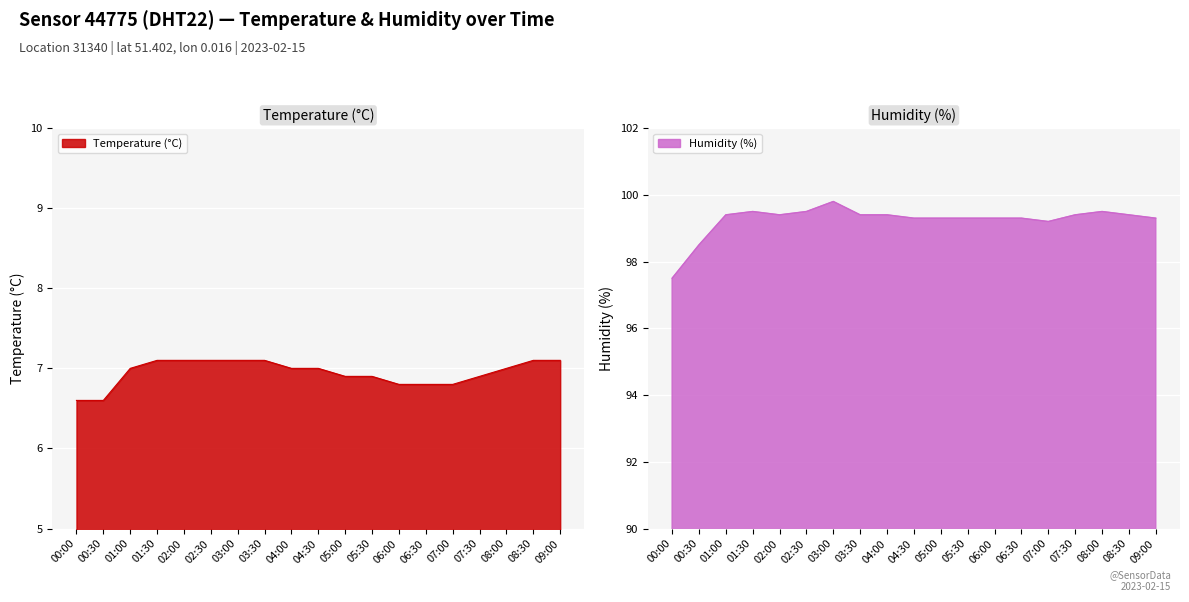

True or false: Temperature (°C) and Humidity (%) intersect in this chart.

False